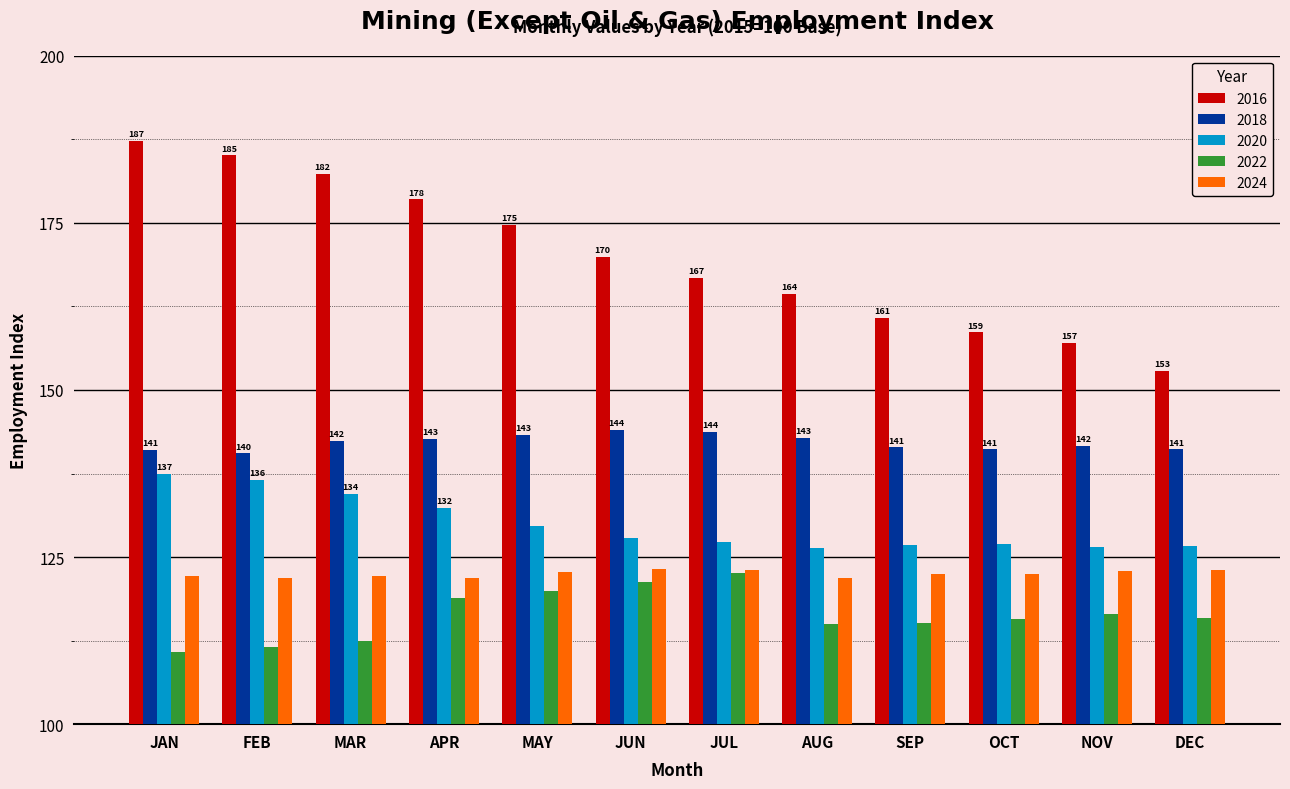

Which series has the largest range (max minus min)?

2016